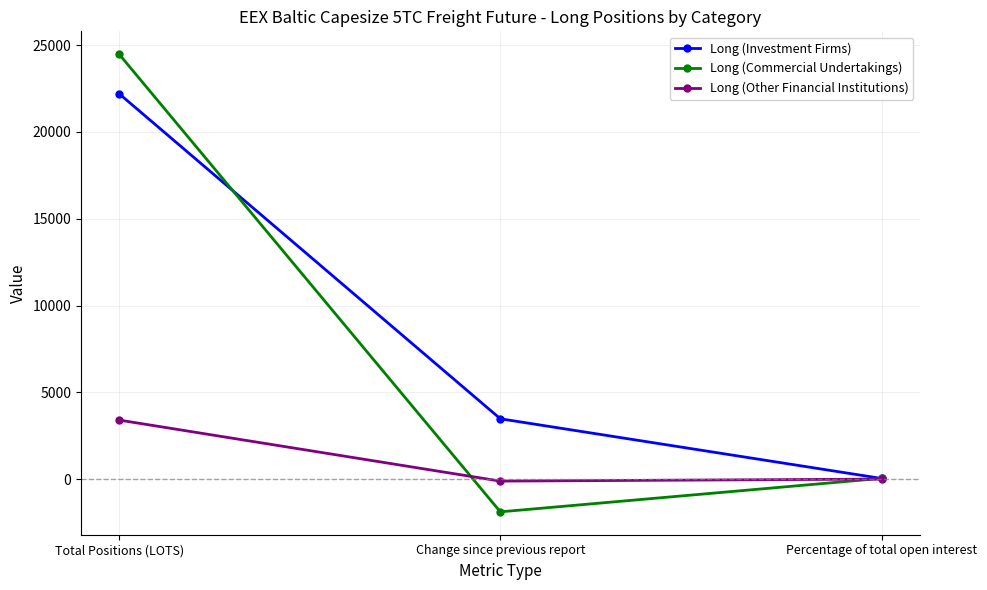

Which series has the widest spread of values?

Long (Commercial Undertakings)